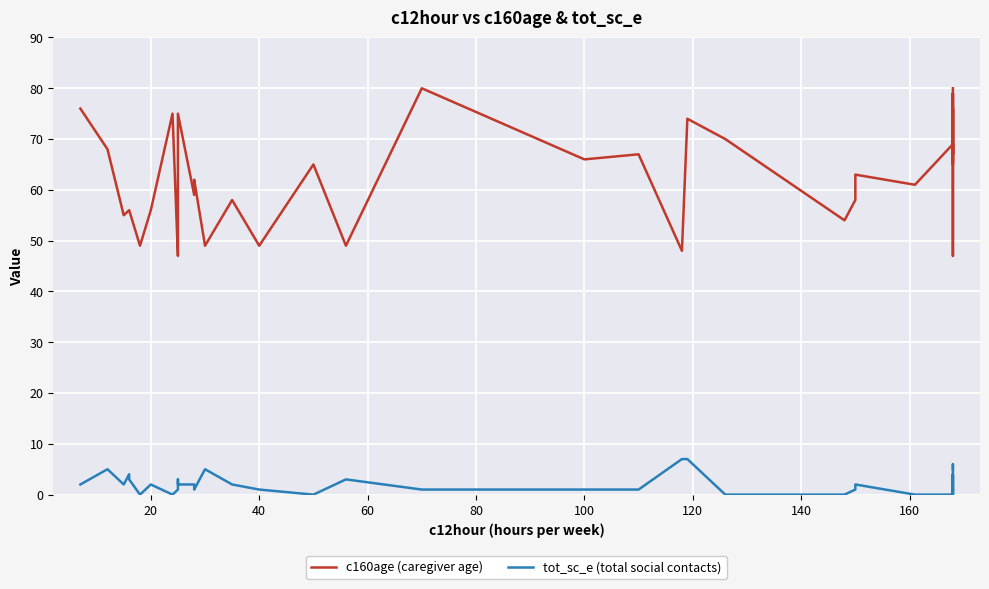

Which series has the largest range (max minus min)?

c160age (caregiver age)